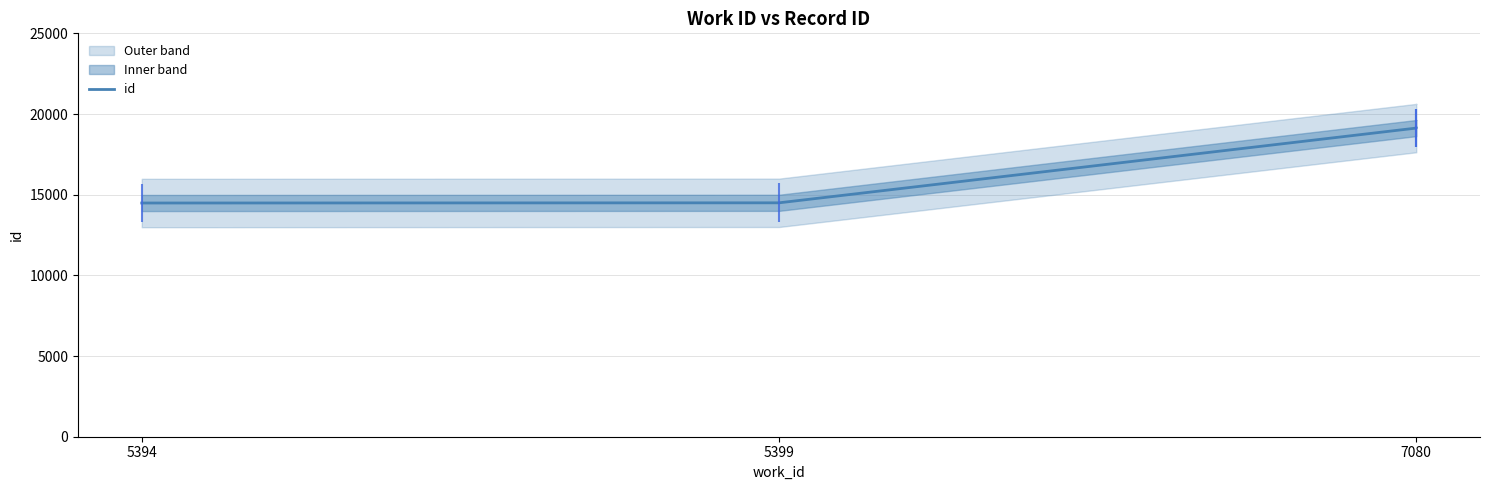

How many data points are less than 19128?

2